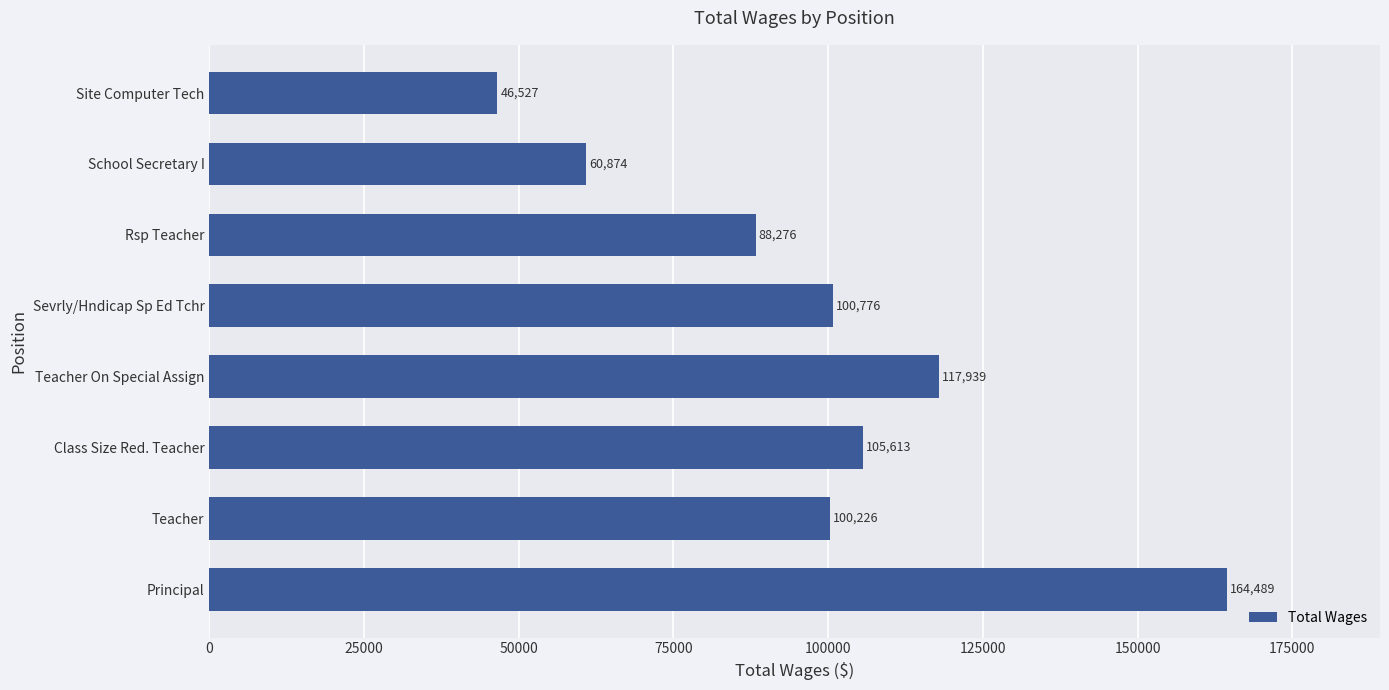

At which category does the chart reach its minimum across all series?

Site Computer Tech